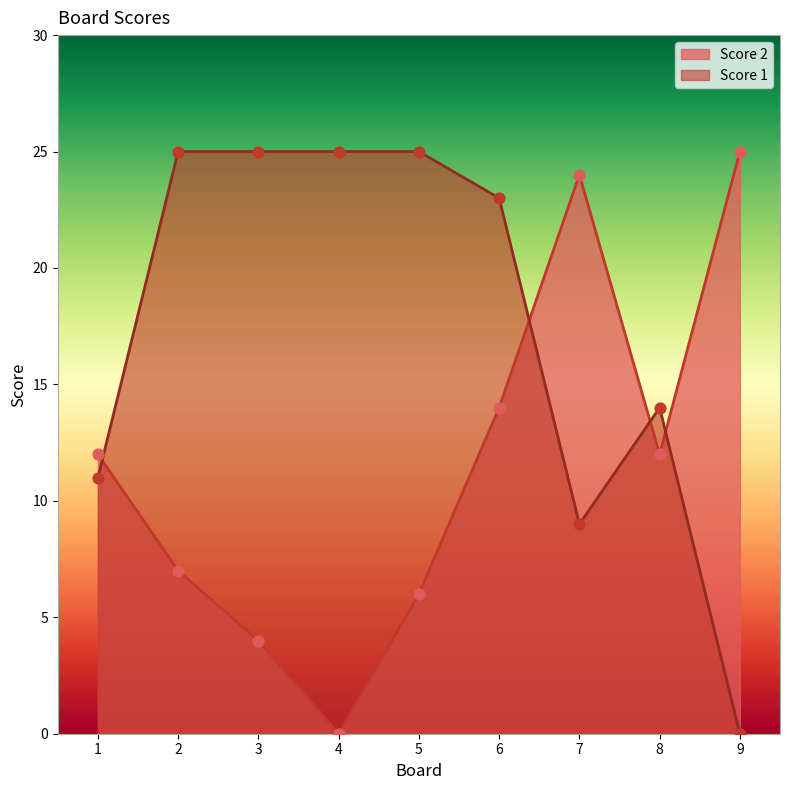

Which series has the widest spread of Y values?

Score 2